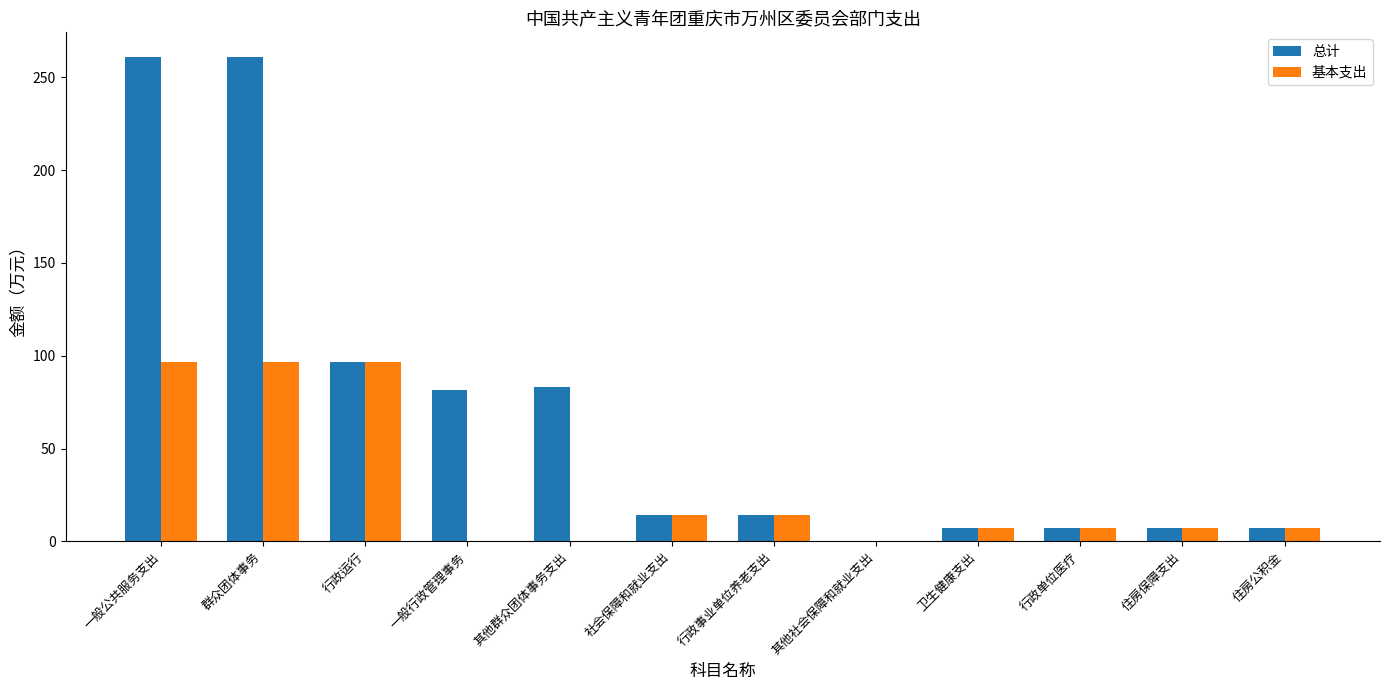

Is it true that 总计 equals 167.4 at 行政运行?

False